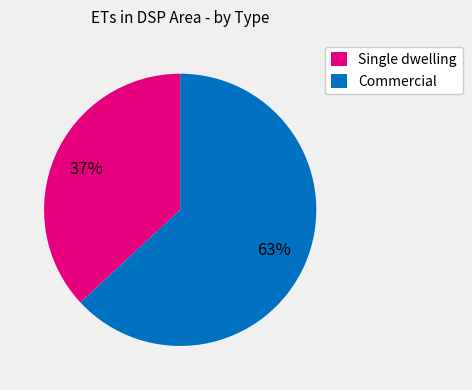

Which has a higher value, Single dwelling or Commercial?

Commercial